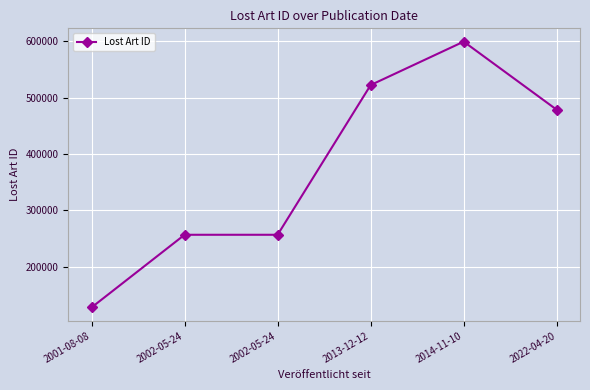

What is the approximate value at 2001-08-08, to the nearest 100?

128100